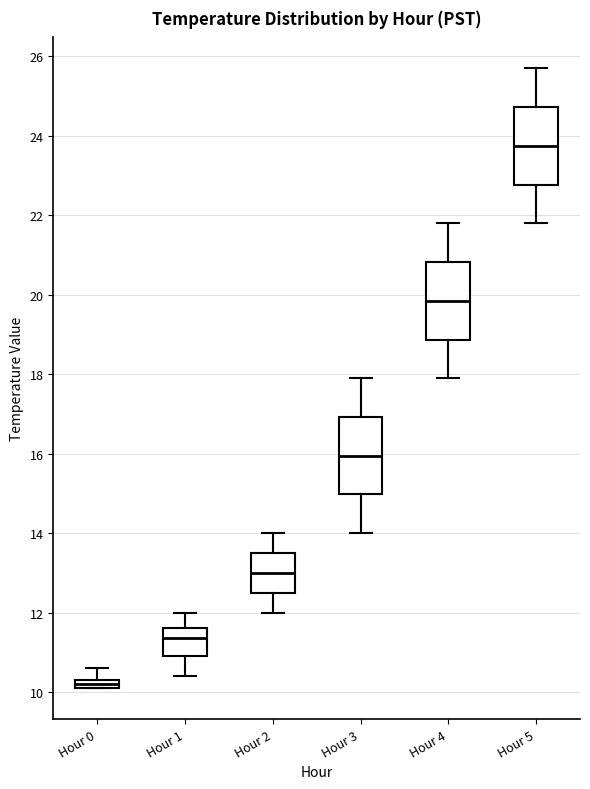

Which box's median line is the highest?

Hour 5